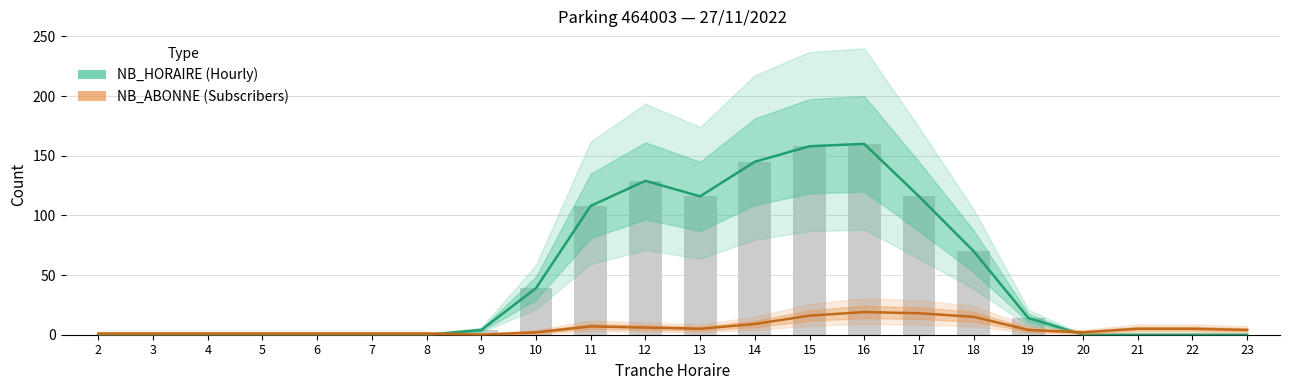

How many data points in NB_ABONNE are less than 4?

10